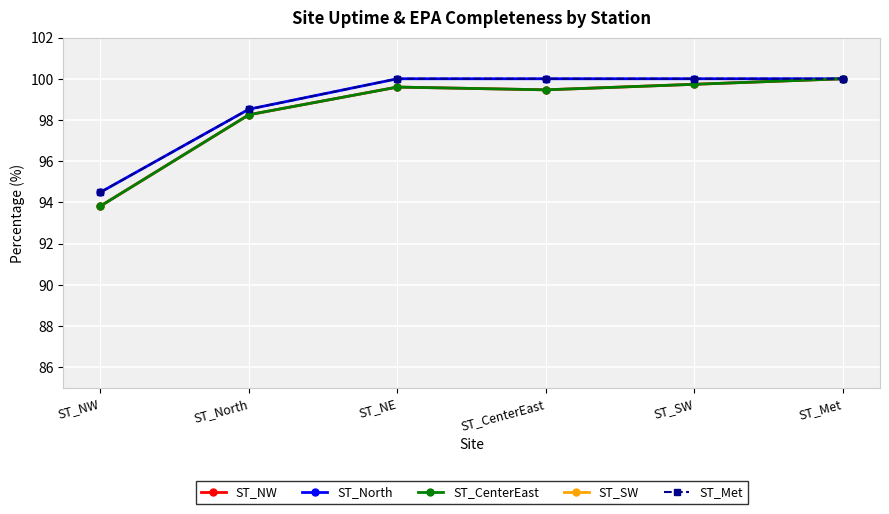

Is it true that ST_SW equals 55.3 at ST_CenterEast?

False